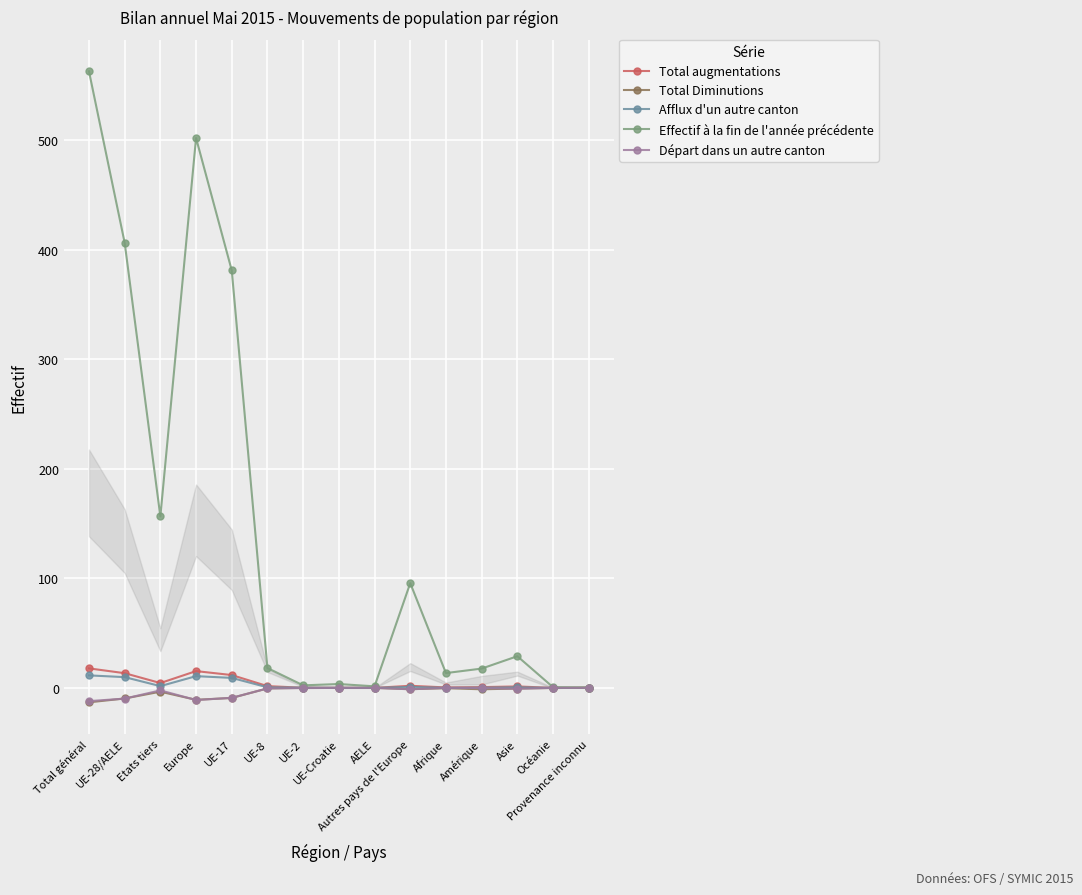

The Afflux d'un autre canton series shows 1.6 at Etats tiers. True or false?

True